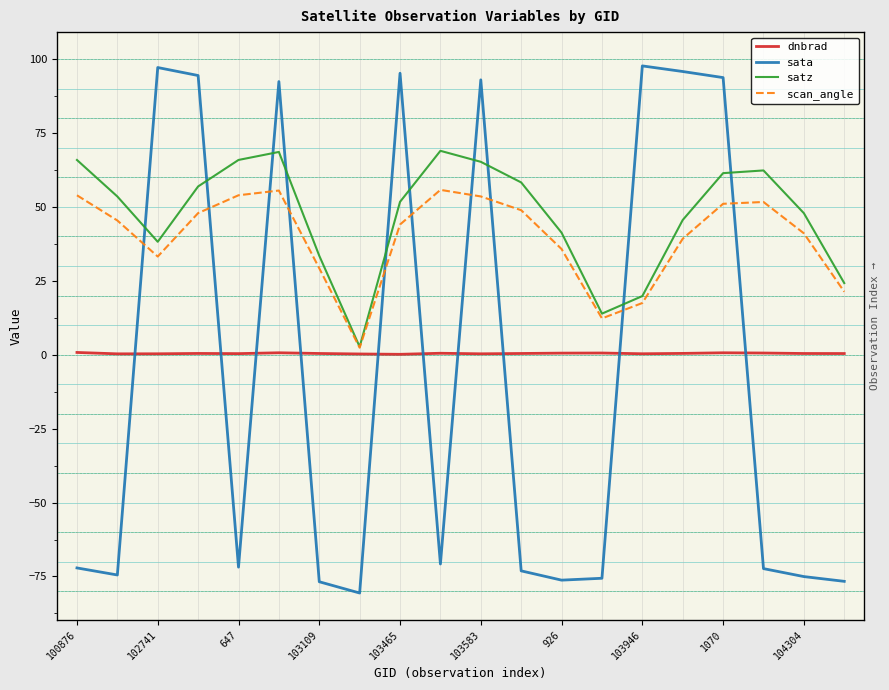

What is the difference between the highest and lowest values at 1070?

93.1